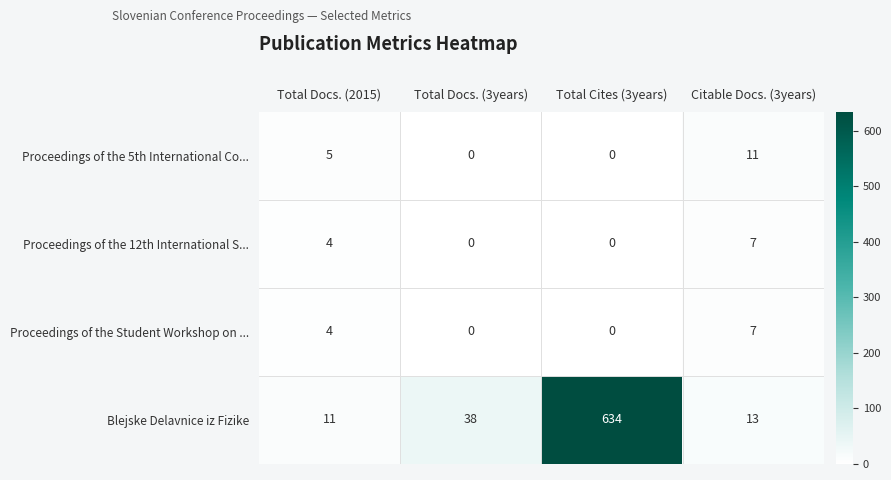

Where is Blejske Delavnice iz Fizike nearest to the value 322?

Total Docs. (3years)